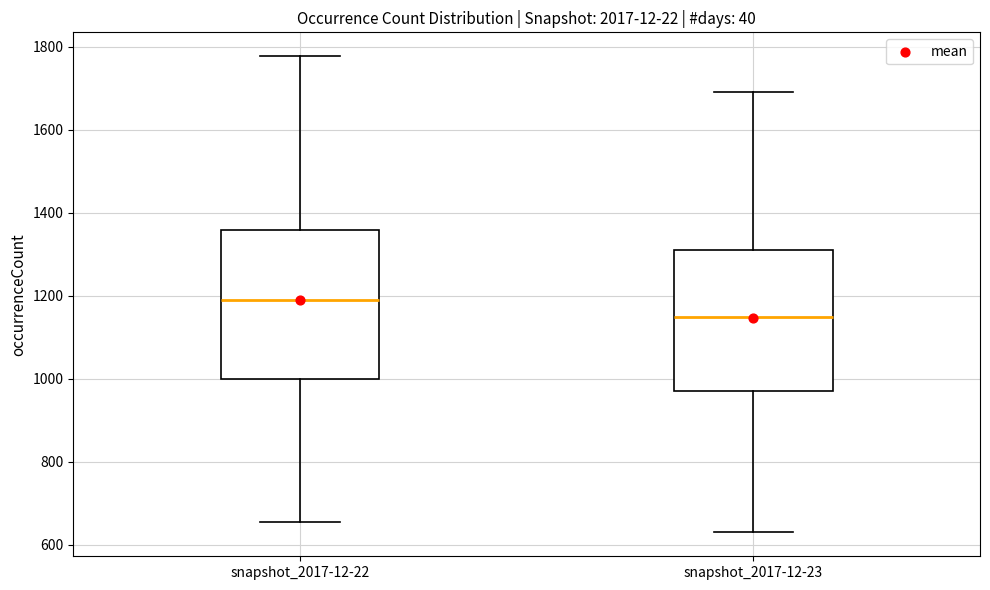

Where does the upper whisker of the box for snapshot_2017-12-23 end on the y-axis? The values are not printed on the chart, so give them approximately, as read against the axis.

1700